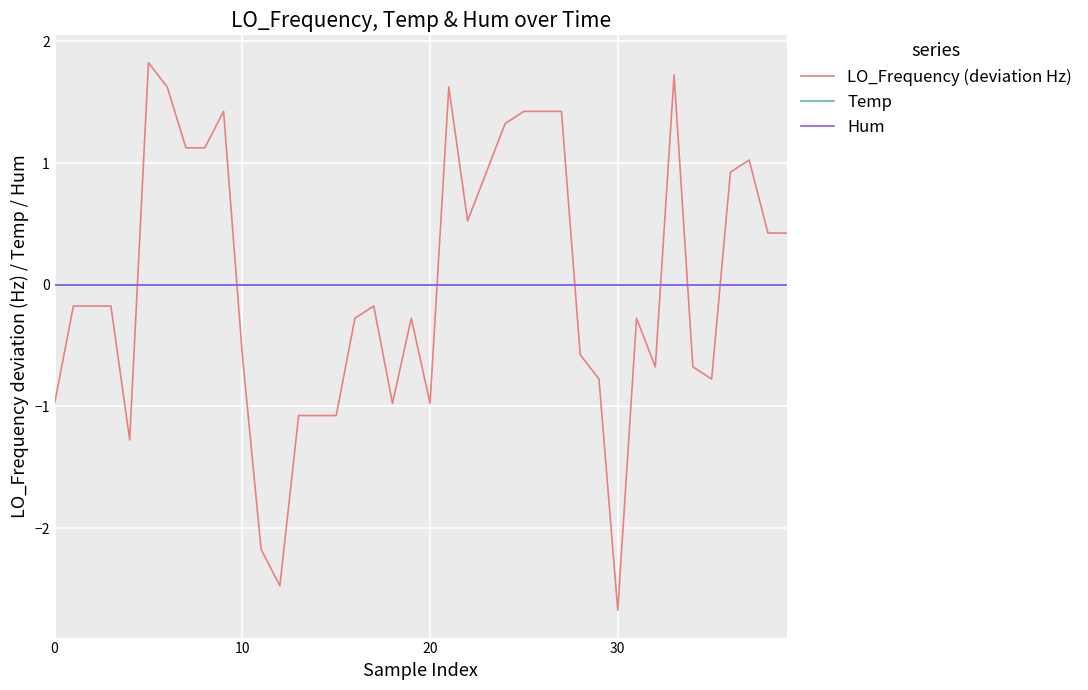

Reading left to right, what are all the values shown in this chart?

LO_Frequency (deviation Hz): -1.0	-0.2	-0.2	-0.2	-1.3	1.8	1.6	1.1	1.1	1.4	-0.6	-2.2	-2.5	-1.1	-1.1	-1.1	-0.3	-0.2	-1.0	-0.3	-1.0	1.6	0.5	0.9	1.3	1.4	1.4	1.4	-0.6	-0.8	-2.7	-0.3	-0.7	1.7	-0.7	-0.8	0.9	1.0	0.4	0.4
Temp: 0.0	0.0	0.0	0.0	0.0	0.0	0.0	0.0	0.0	0.0	0.0	0.0	0.0	0.0	0.0	0.0	0.0	0.0	0.0	0.0	0.0	0.0	0.0	0.0	0.0	0.0	0.0	0.0	0.0	0.0	0.0	0.0	0.0	0.0	0.0	0.0	0.0	0.0	0.0	0.0
Hum: 0.0	0.0	0.0	0.0	0.0	0.0	0.0	0.0	0.0	0.0	0.0	0.0	0.0	0.0	0.0	0.0	0.0	0.0	0.0	0.0	0.0	0.0	0.0	0.0	0.0	0.0	0.0	0.0	0.0	0.0	0.0	0.0	0.0	0.0	0.0	0.0	0.0	0.0	0.0	0.0